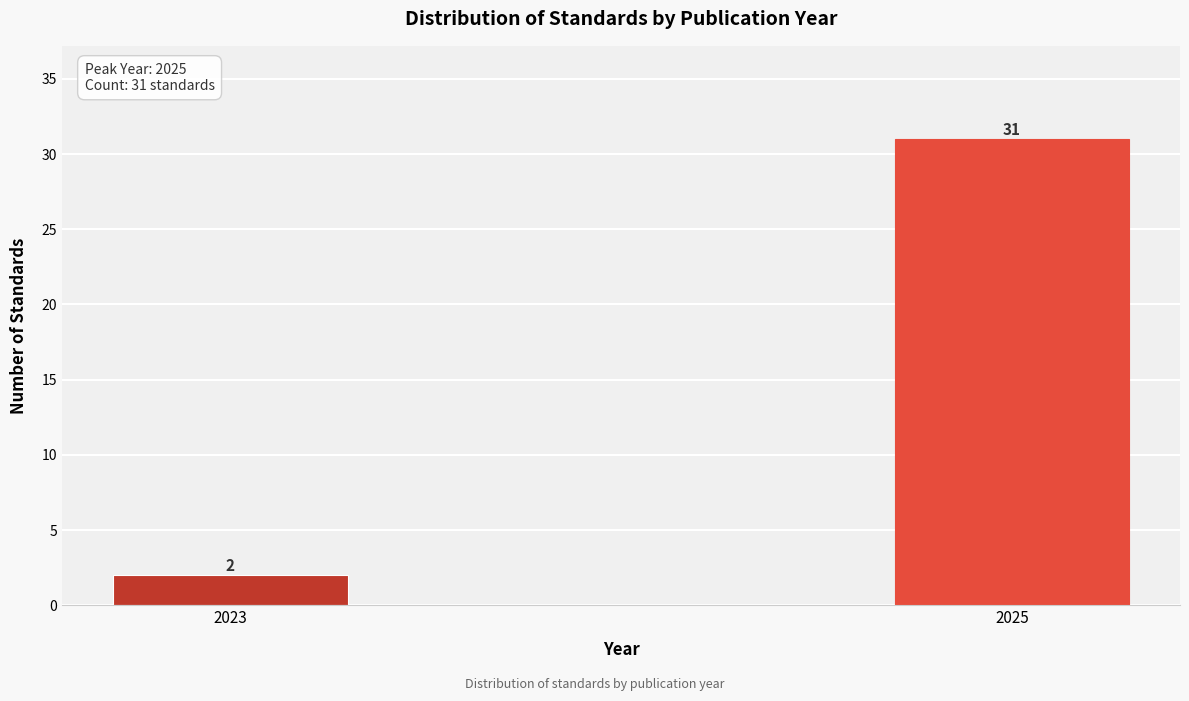

Reading left to right, list all the values displayed in this chart.

2023=2	2025=31